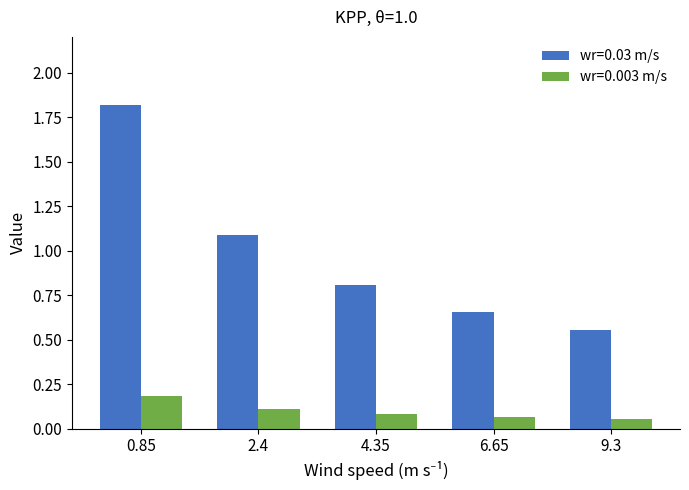

Rank the categories by wr=0.03 m/s value from lowest to highest.

9.3, 6.65, 4.35, 2.4, 0.85